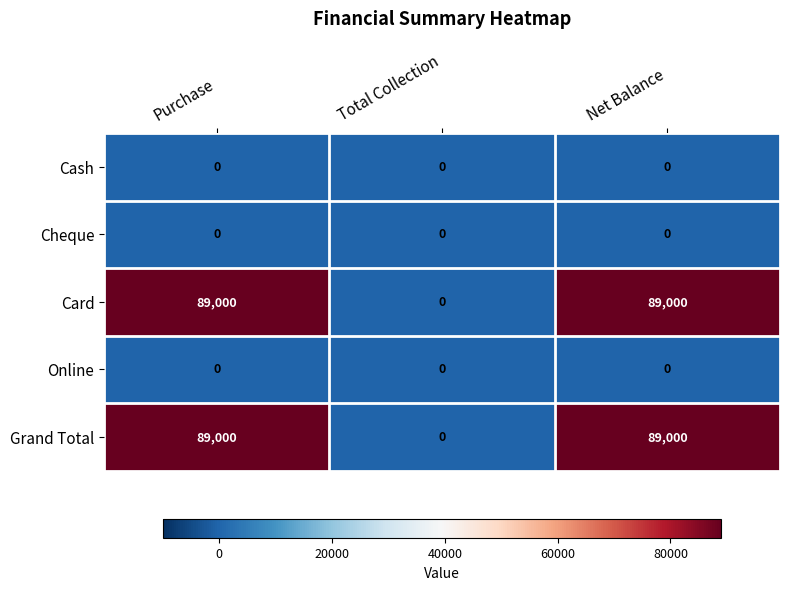

What is the total value across all series at Purchase?

178000